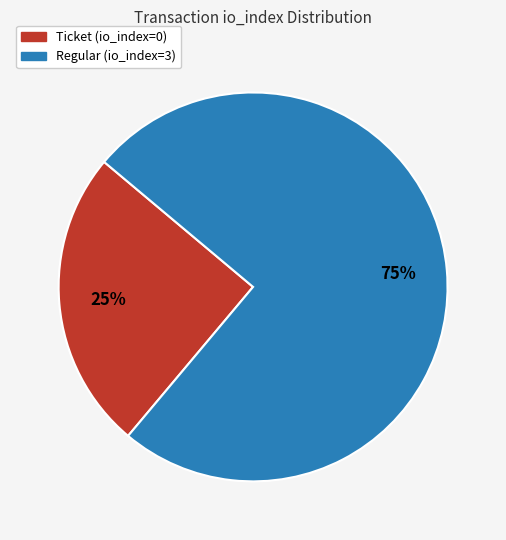

To the nearest percent, what is the difference between the largest and smallest slice percentages?

50%